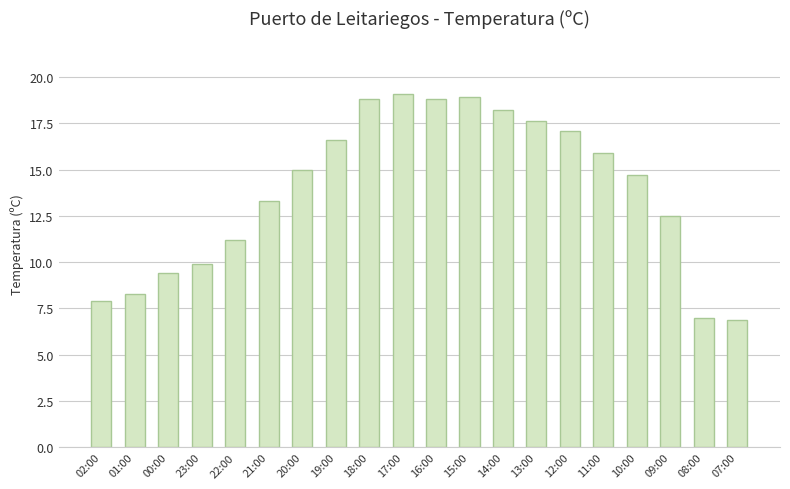

What is the label of the 4th bar from the left?

23:00